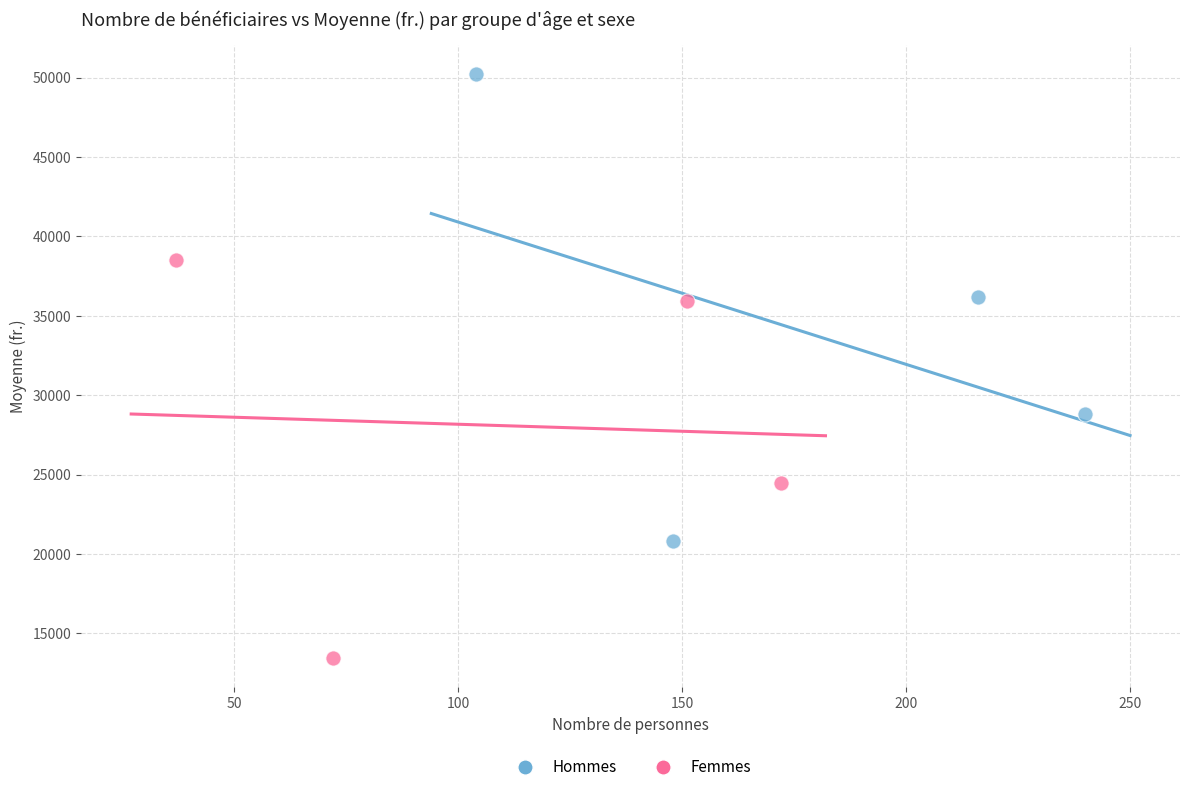

What are all the series names shown in the legend?

Hommes, Femmes